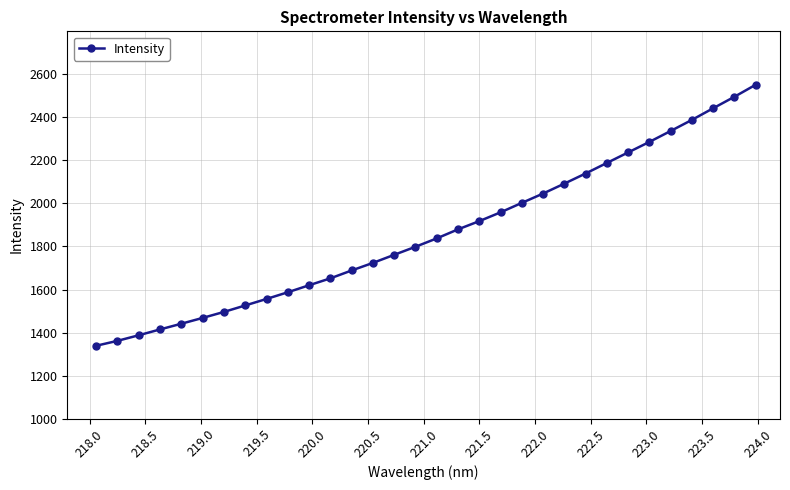

Reading left to right, what are all the values shown in this chart?

1338.6	1361.4	1387.4	1414.5	1441.0	1468.0	1495.8	1525.9	1556.1	1587.2	1619.7	1651.9	1688.5	1723.6	1761.2	1798.6	1837.5	1879.5	1917.8	1958.6	2002.5	2045.9	2092.0	2139.1	2188.1	2236.9	2285.8	2336.5	2388.1	2442.1	2495.5	2551.3